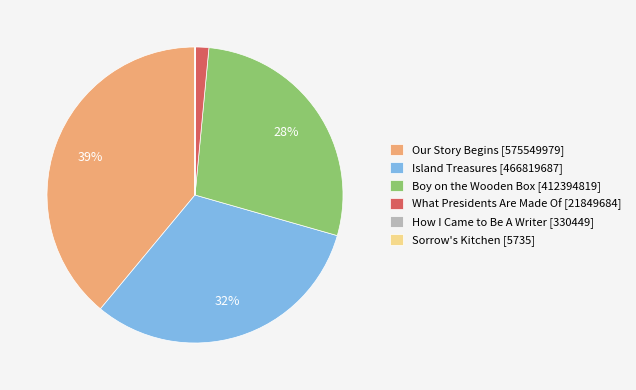

To the nearest percent, what is the average slice percentage?

17%